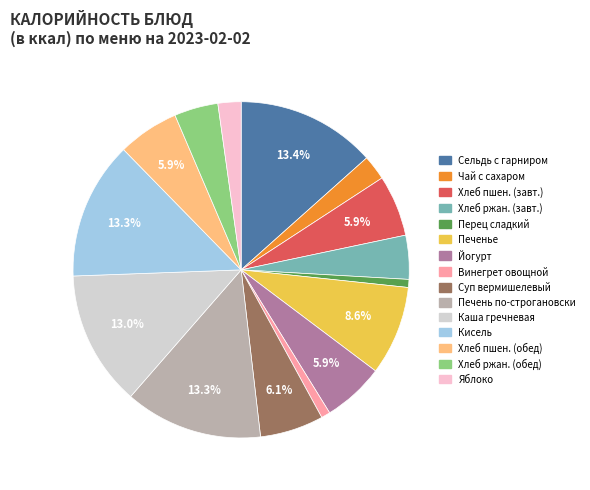

How many slices are in this pie chart?

15